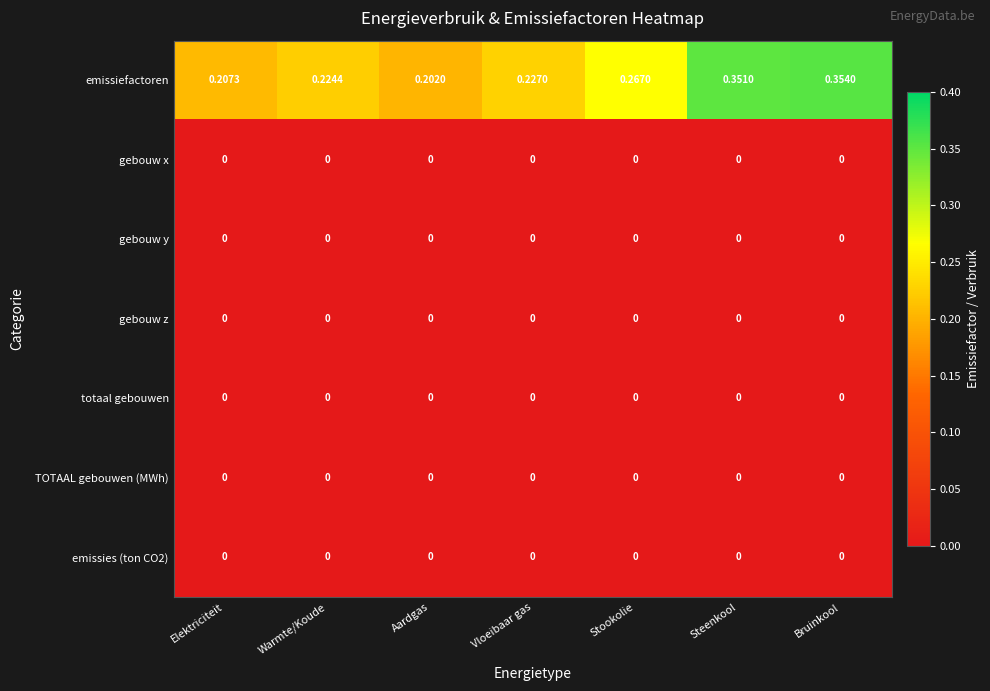

Which series has the widest spread of values?

emissiefactoren